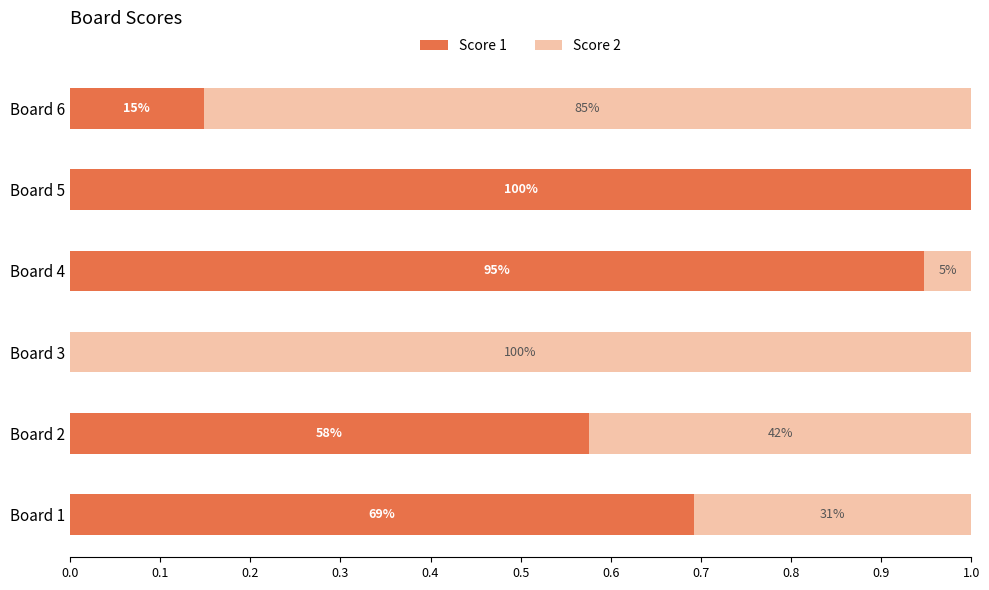

Reading right to left, transcribe all the data shown in this chart.

Score 1: 0.1	1.0	0.9	0.0	0.6	0.7
Score 2: 0.9	0.0	0.1	1.0	0.4	0.3